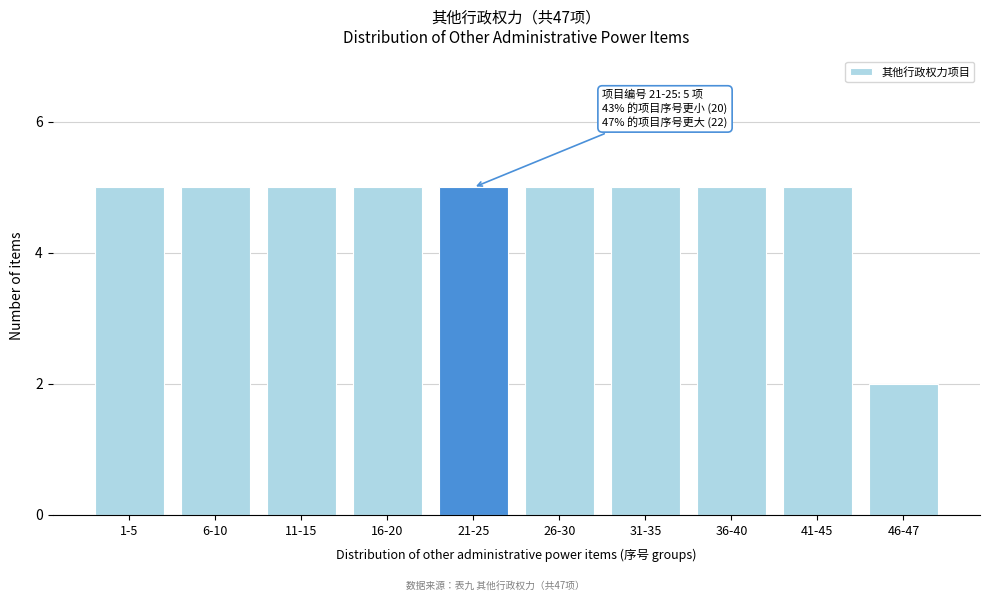

Reading left to right, what are all the values shown in this chart?

1-5=5	6-10=5	11-15=5	16-20=5	21-25=5	26-30=5	31-35=5	36-40=5	41-45=5	46-47=2